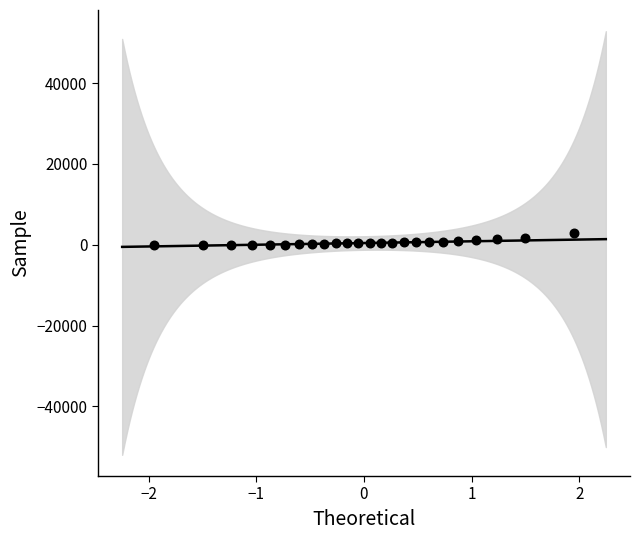

What is the range of Y values (max minus min)?

2818